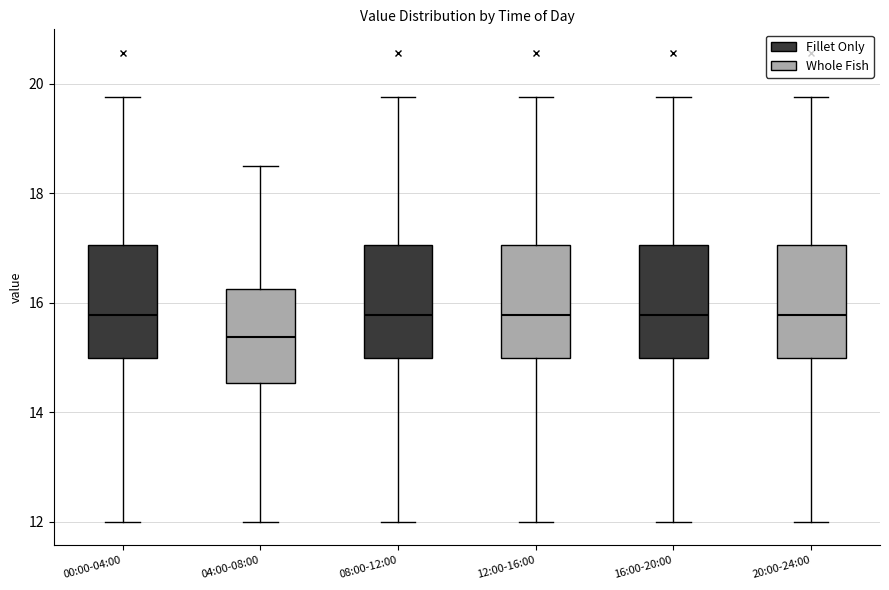

Where does the upper whisker of the box for 16:00-20:00 end on the y-axis? The values are not printed on the chart, so give them approximately, as read against the axis.

19.8